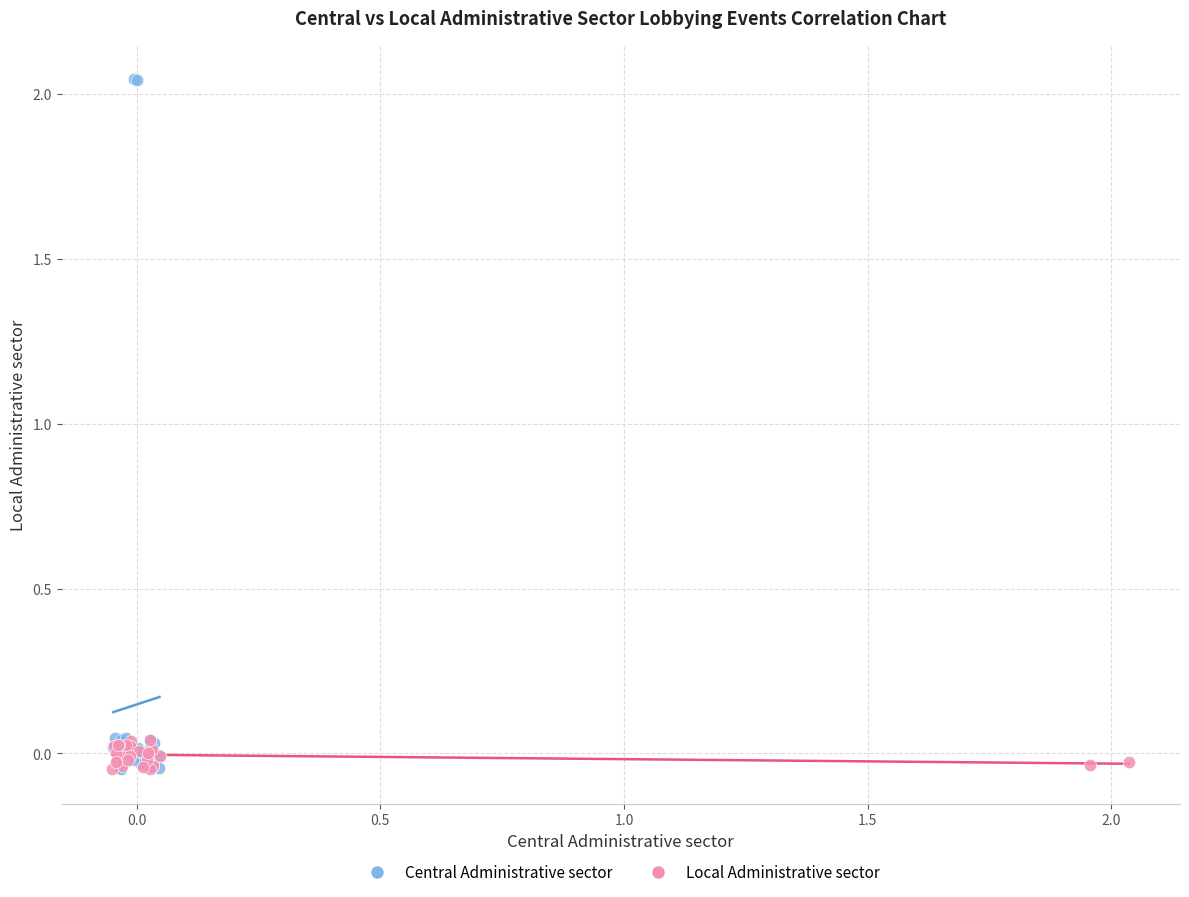

Which series contains the highest Y value?

Central Administrative sector